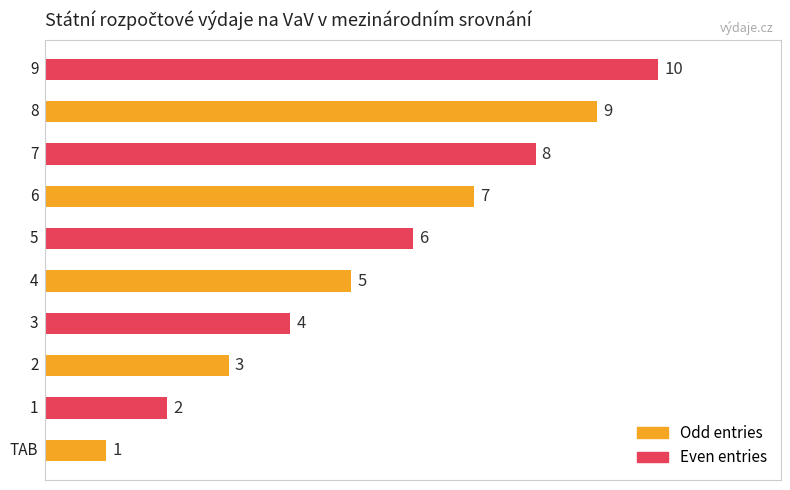

How many data points are above 6?

4